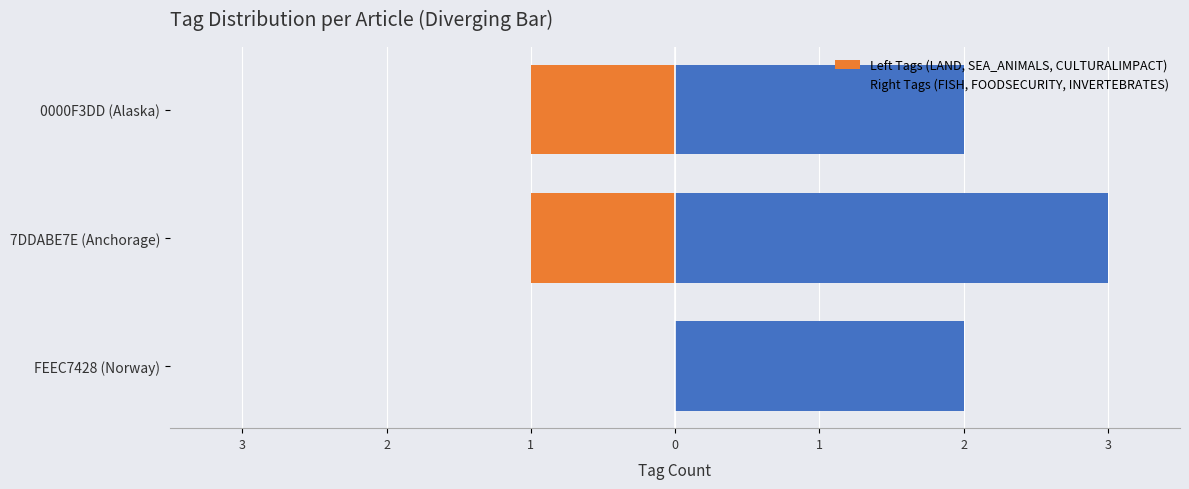

List the series in order of their peak value, highest first.

Right Tags (FISH, FOODSECURITY, INVERTEBRATES), Left Tags (LAND, SEA_ANIMALS, CULTURALIMPACT)